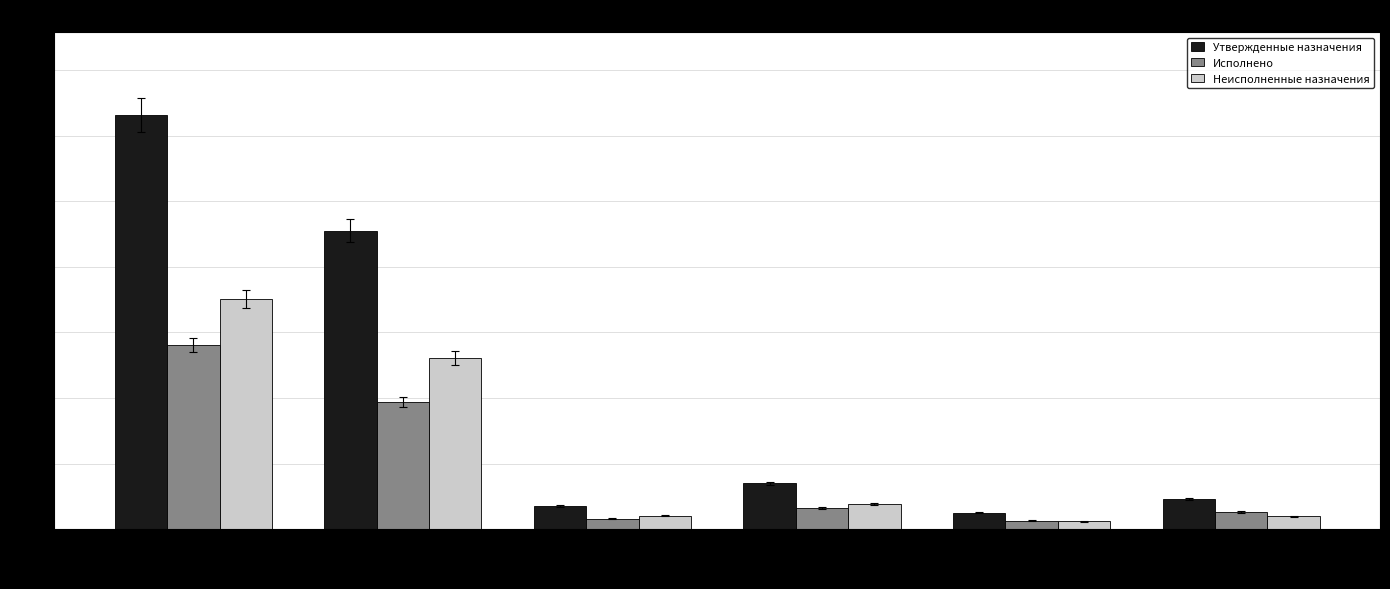

How many distinct data groups are displayed?

3